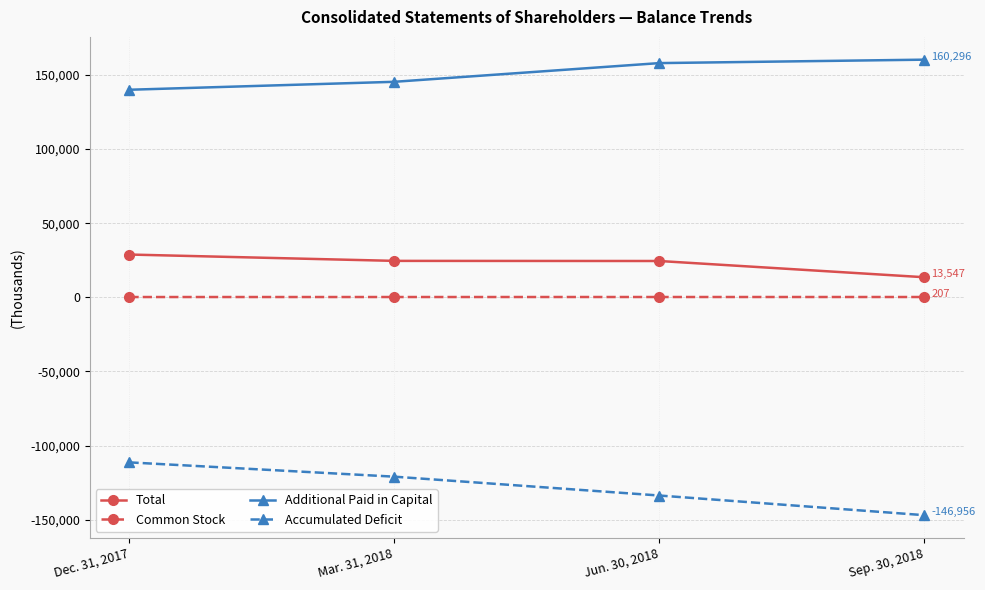

True or false: Additional Paid in Capital and Common Stock cross at least once.

False